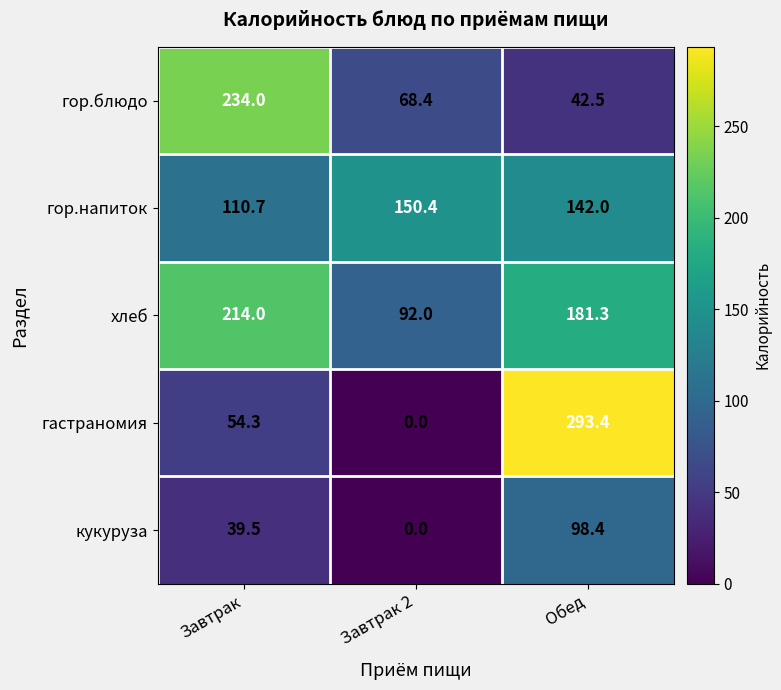

Rank the series at Завтрак from highest to lowest value.

гор.блюдо, хлеб, гор.напиток, гастраномия, кукуруза